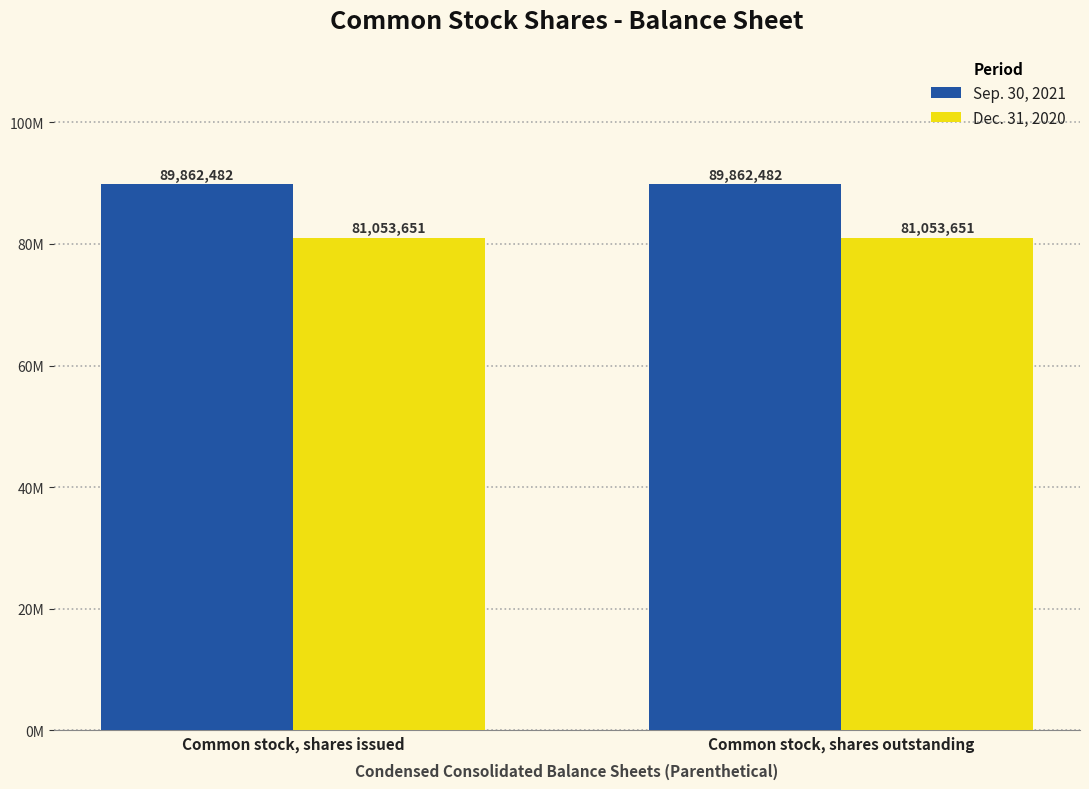

Reading left to right, list all the values displayed in this chart.

Sep. 30, 2021: Common stock, shares issued=89862482	Common stock, shares outstanding=89862482
Dec. 31, 2020: Common stock, shares issued=81053651	Common stock, shares outstanding=81053651